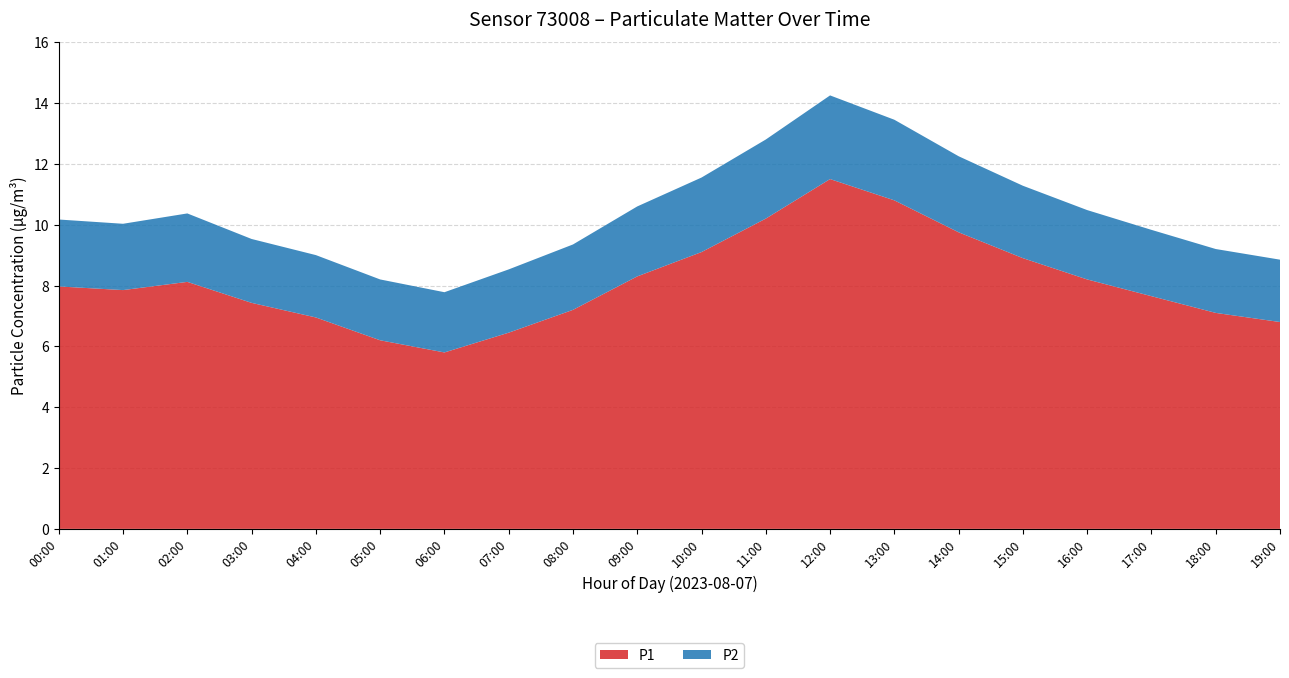

Reading left to right, transcribe all the data shown in this chart.

P1: 8.0	7.8	8.1	7.4	7.0	6.2	5.8	6.5	7.2	8.3	9.1	10.2	11.5	10.8	9.8	8.9	8.2	7.7	7.1	6.8
P2: 2.2	2.2	2.2	2.1	2.0	2.0	2.0	2.1	2.1	2.3	2.5	2.6	2.8	2.6	2.5	2.4	2.3	2.2	2.1	2.0